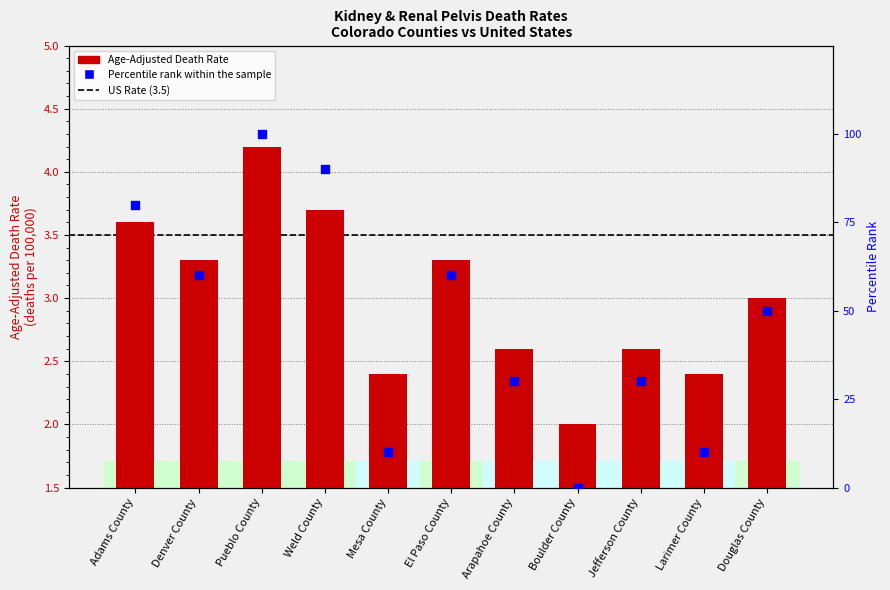

What is the total value across all series at Weld County?

93.7